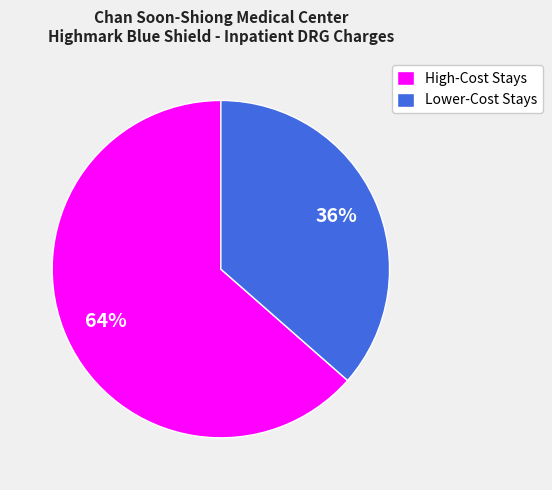

Which slice is the largest?

High-Cost Stays